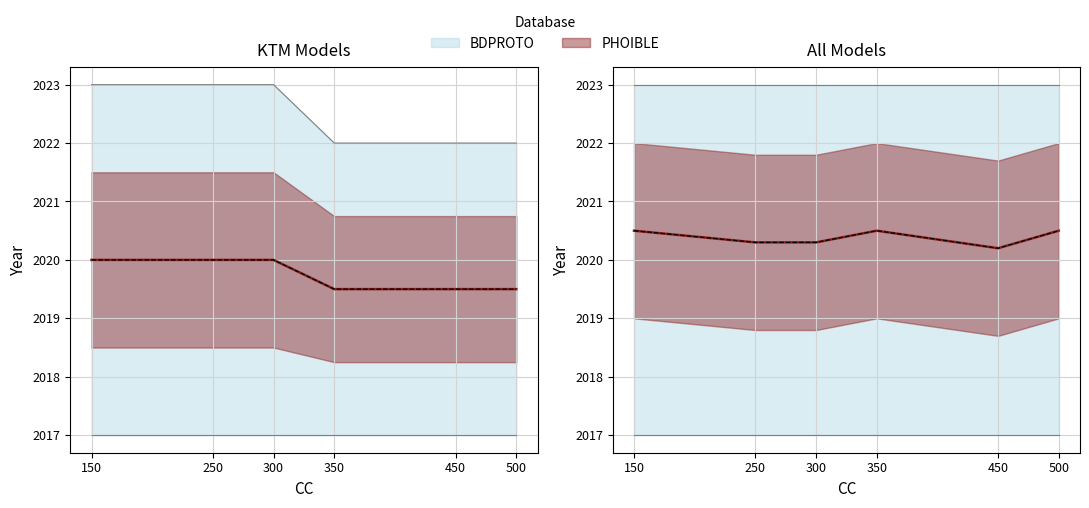

Read the Od roku - KTM value at 350.

2017